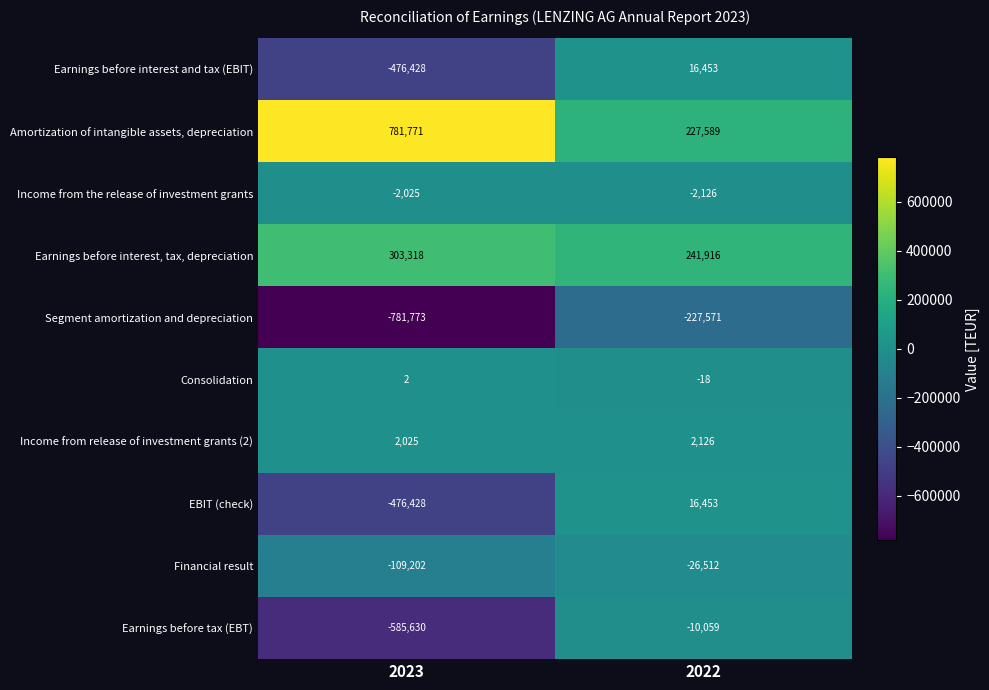

The Income from the release of investment grants series shows -518 at 2022. True or false?

False